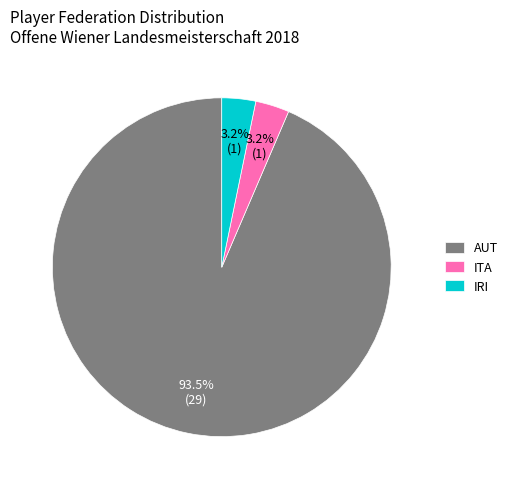

Which slice represents more than half of the pie?

AUT